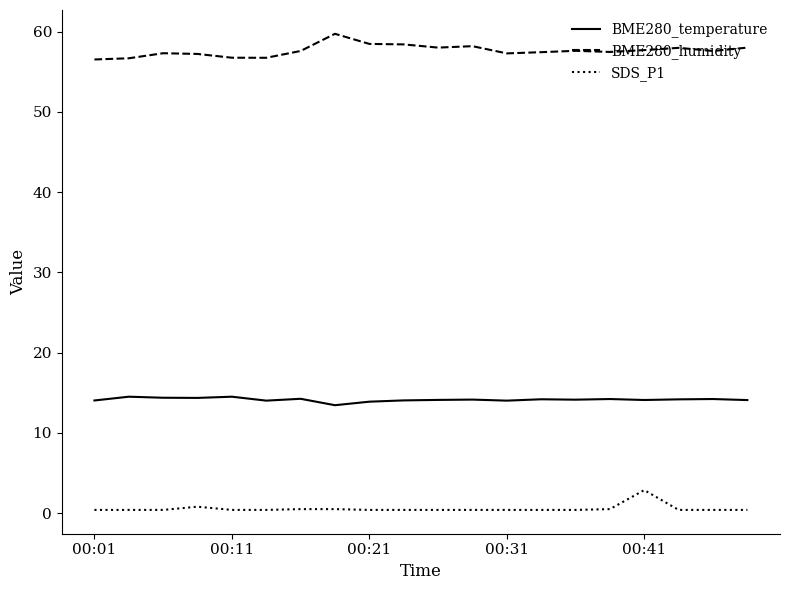

Which series has the largest total across all categories?

BME280_humidity